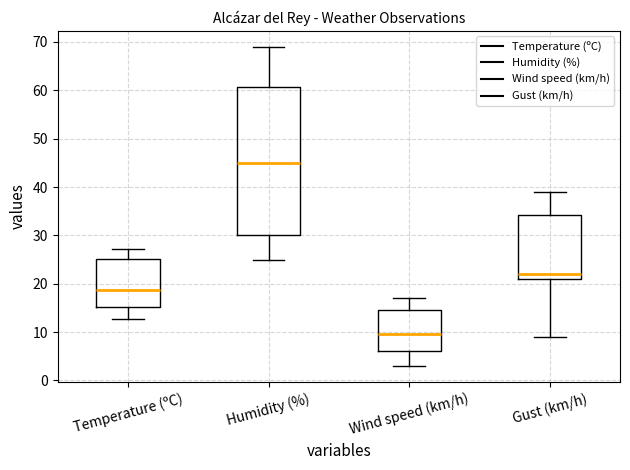

Reading left to right, transcribe this box plot: for each box, give where its median line is, the range the box spans, and where its two whiskers end, as read against the y-axis. The values are not printed on the chart, so give them approximately, as read against the axis.

Temperature (ºC): median 19, box 15 to 25, whiskers 13 to 27
Humidity (%): median 45, box 30 to 61, whiskers 25 to 69
Wind speed (km/h): median 10, box 6 to 15, whiskers 3 to 17
Gust (km/h): median 22, box 21 to 34, whiskers 9 to 39